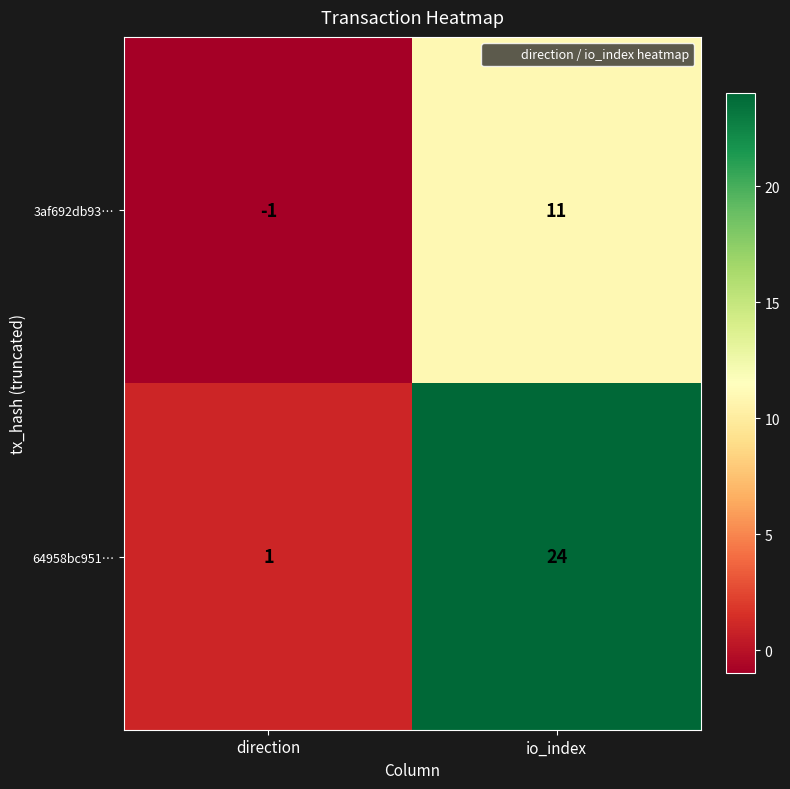

Which series changed the most between direction and io_index?

64958bc951…